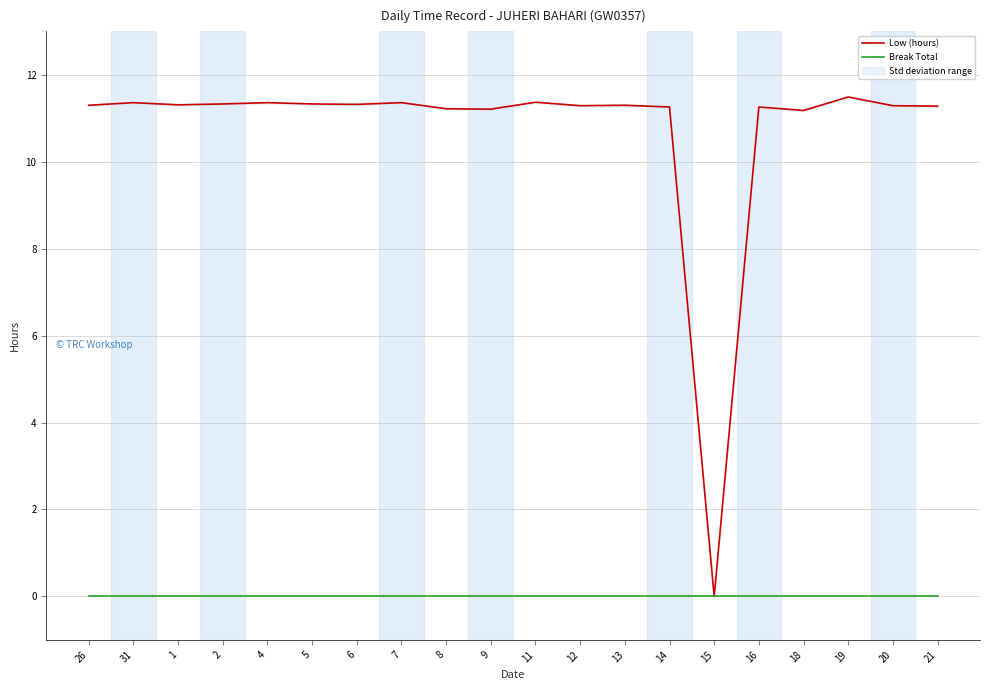

List the series in order of their overall mean, highest first.

Low (hours), Break Total